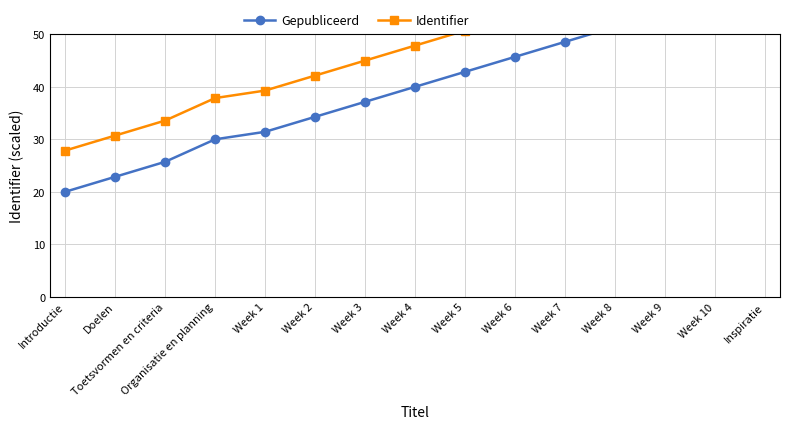

Which series has the largest total across all categories?

Identifier